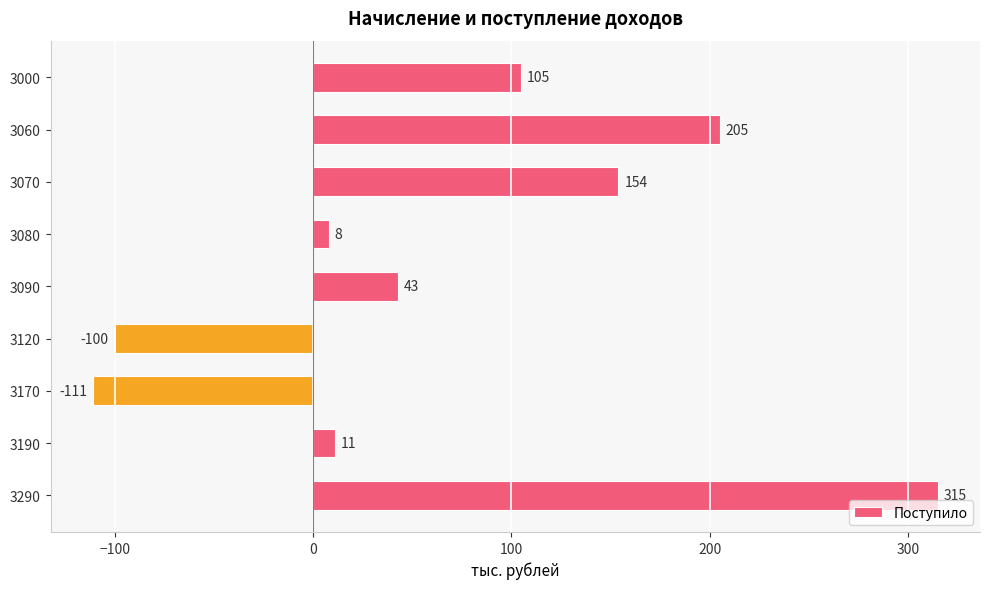

What is the difference between the second highest and second lowest values?

305